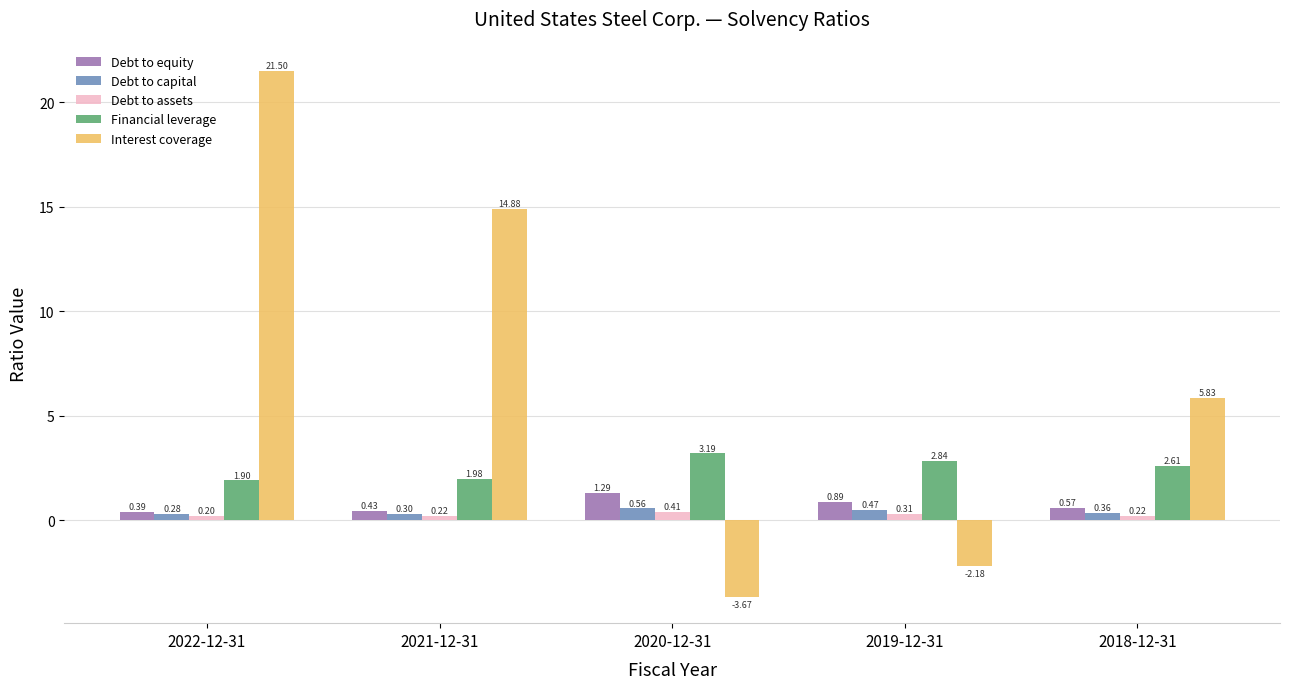

What is the sum of all Debt to equity values?

3.6